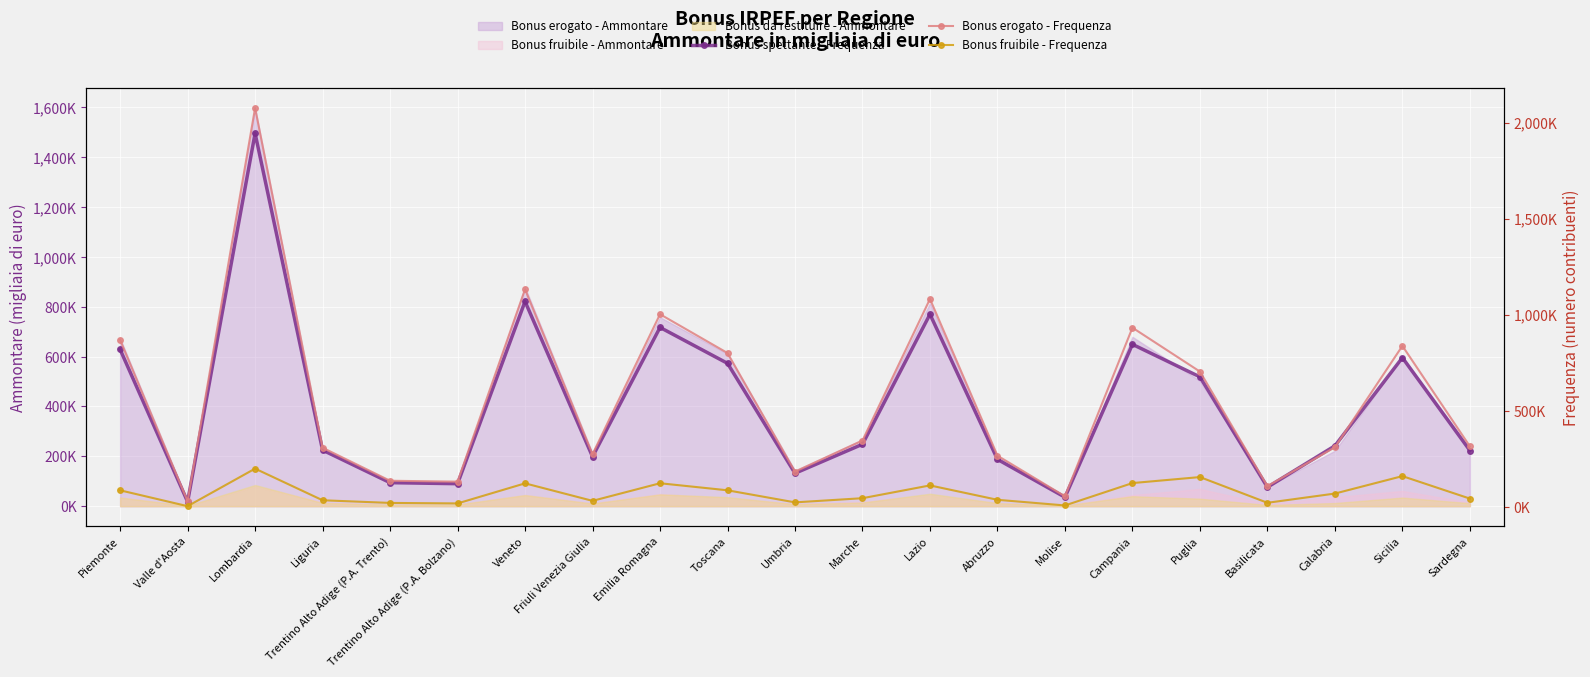

What is the minimum value shown in the chart?

3726